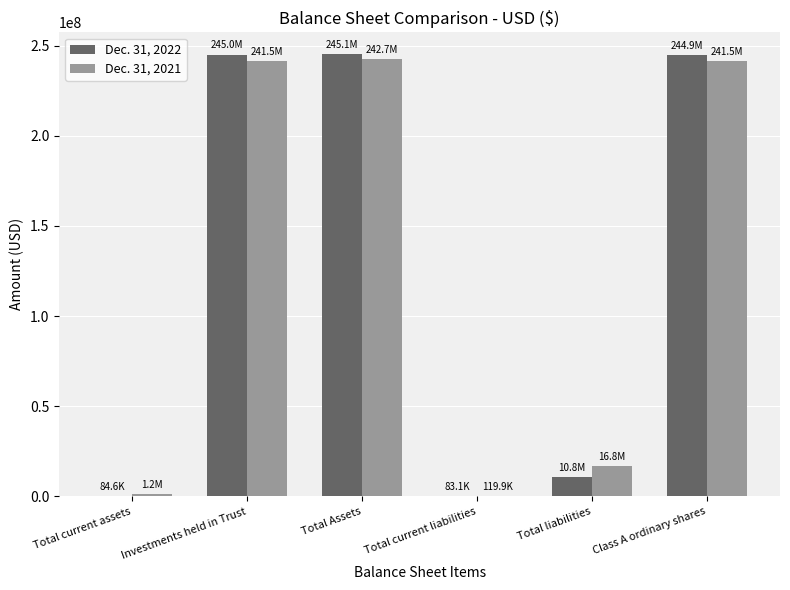

True or false: Dec. 31, 2021 has a value of 16812154 at Total liabilities.

True